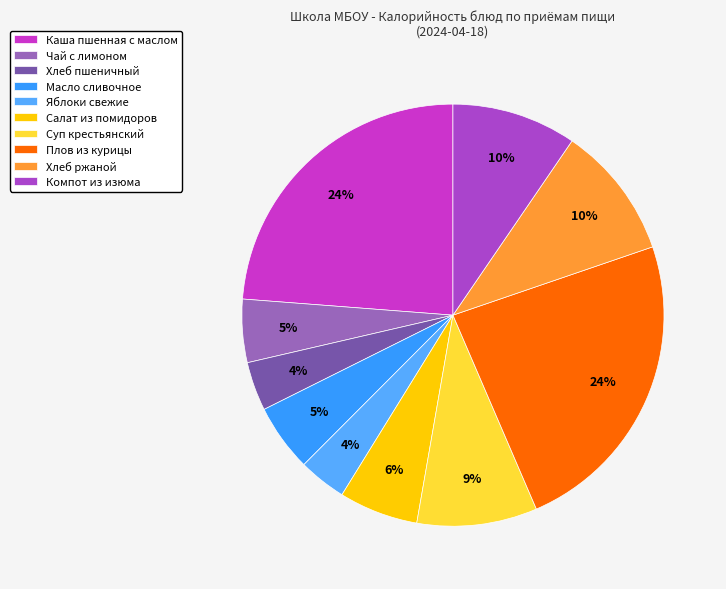

How many segments does this pie chart have?

10